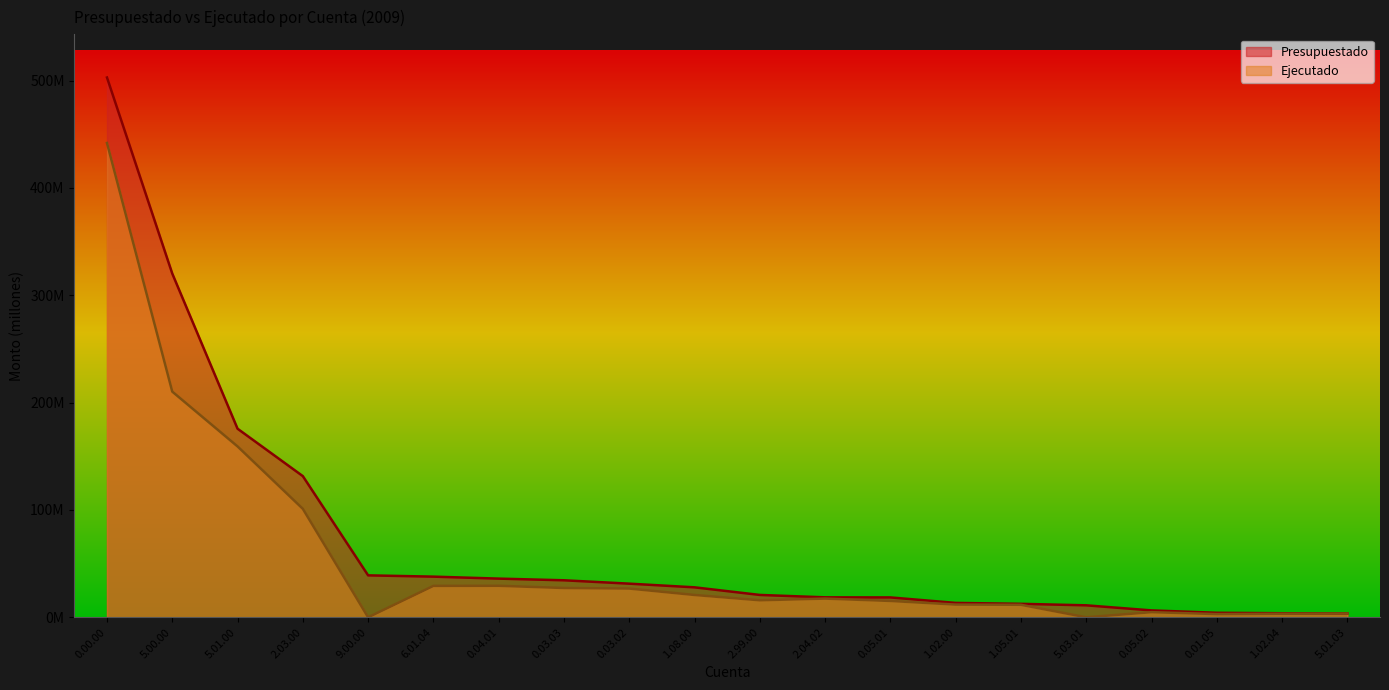

What is the average value of the Ejecutado series?

56.6